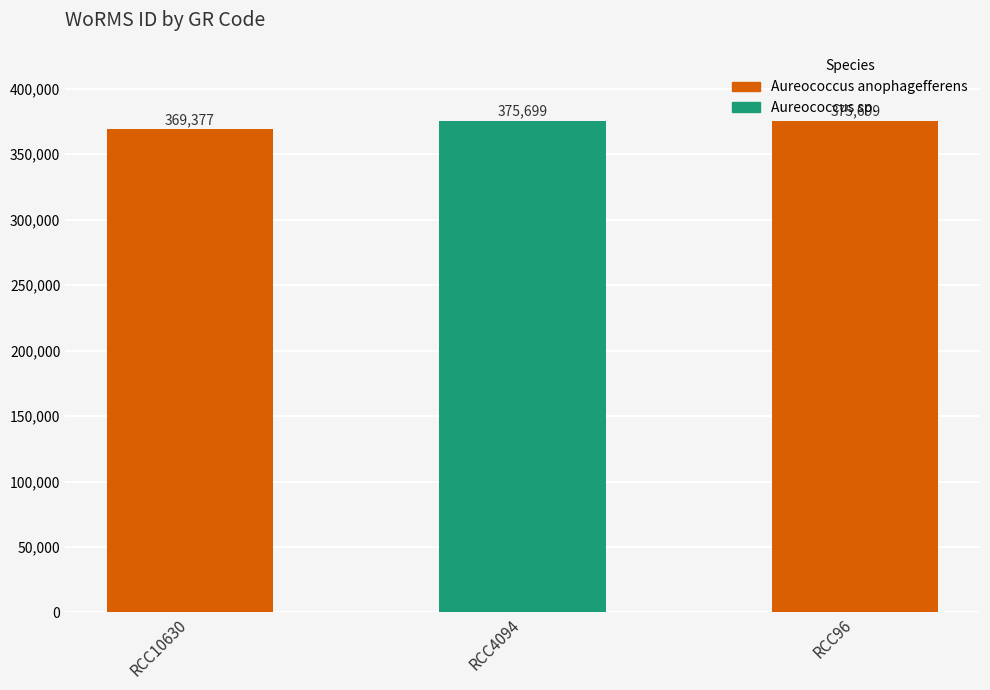

Does the chart contain stacked bars?

No